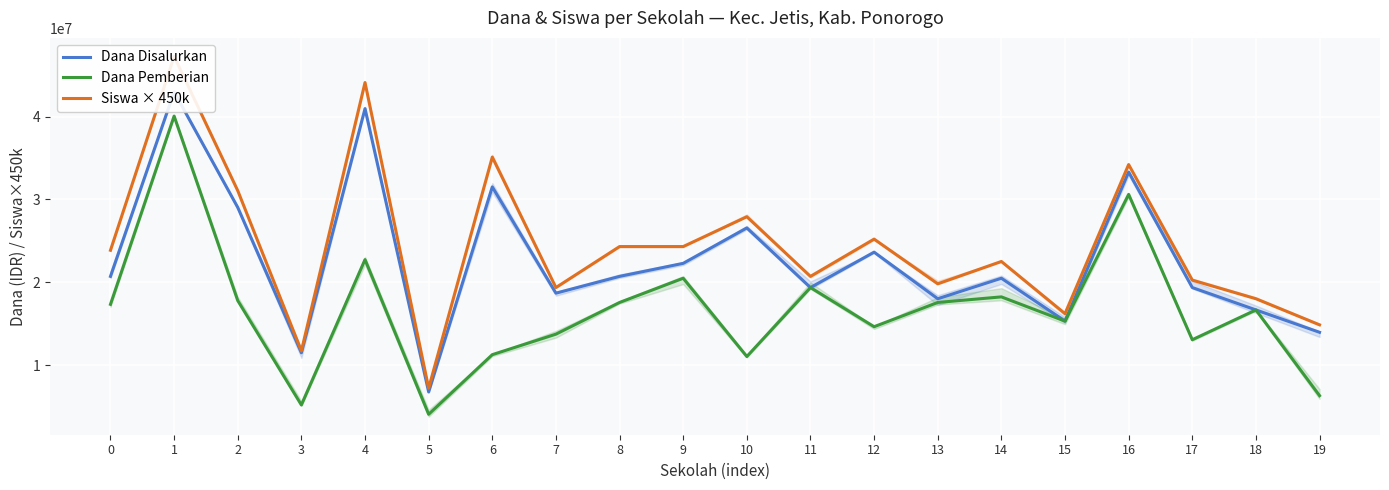

Reading left to right, what are all the values shown in this chart?

Dana Disalurkan: 20700000	42975000	29025000	11475000	40950000	6750000	31500000	18675000	20700000	22275000	26550000	19350000	23625000	18000000	20475000	15300000	33300000	19350000	16650000	13950000
Dana Pemberian: 17325000	40050000	17775000	5175000	22725000	4050000	11250000	13725000	17550000	20475000	11025000	19350000	14625000	17550000	18225000	15300000	30600000	13050000	16650000	6300000
Siswa × 450k: 23850000	47250000	31050000	11700000	44100000	7200000	35100000	19350000	24300000	24300000	27900000	20700000	25200000	19800000	22500000	16200000	34200000	20250000	18000000	14850000